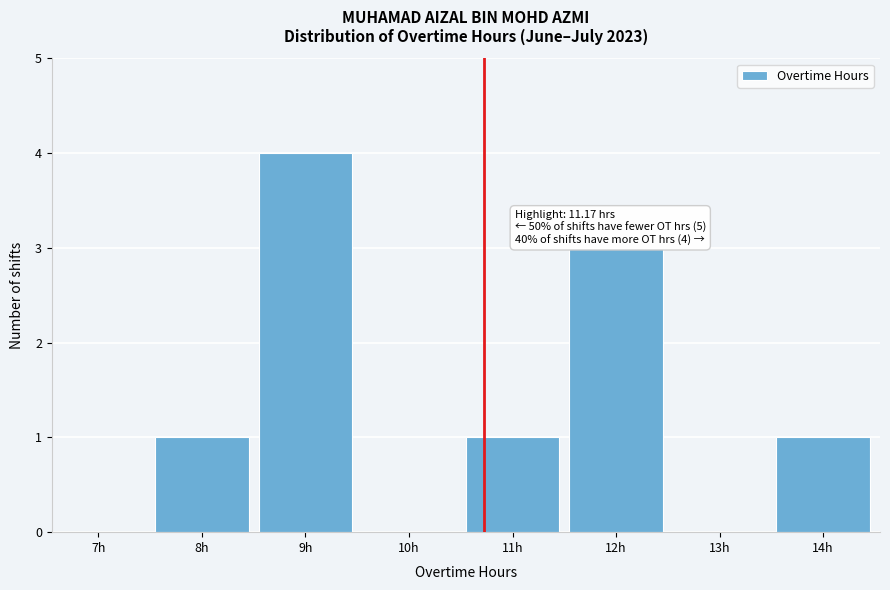

Reading right to left, transcribe all the data shown in this chart.

14h=1	13h=0	12h=3	11h=1	10h=0	9h=4	8h=1	7h=0